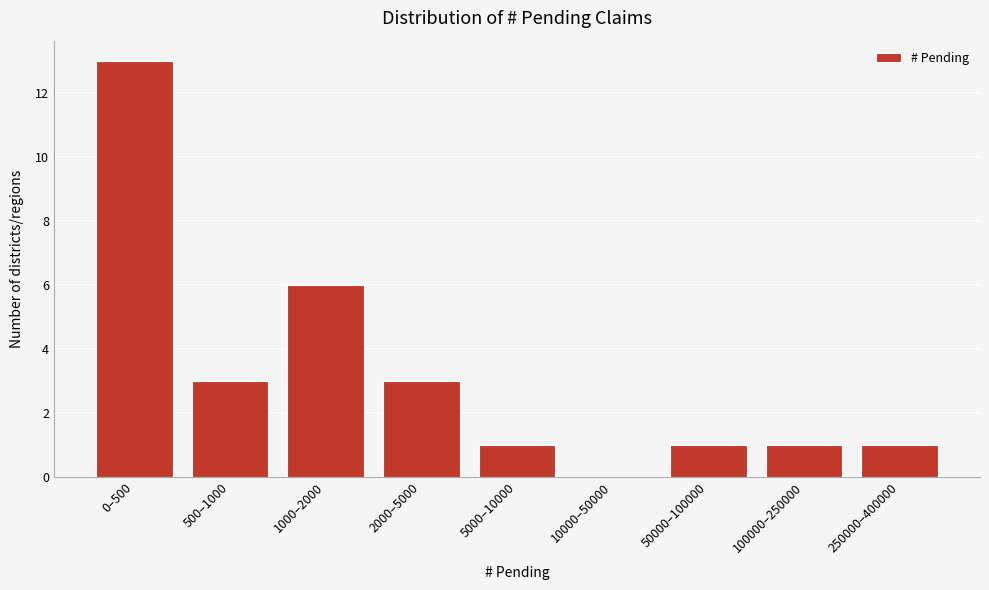

Reading right to left, what are all the values shown in this chart?

250000–400000=1	100000–250000=1	50000–100000=1	10000–50000=0	5000–10000=1	2000–5000=3	1000–2000=6	500–1000=3	0–500=13